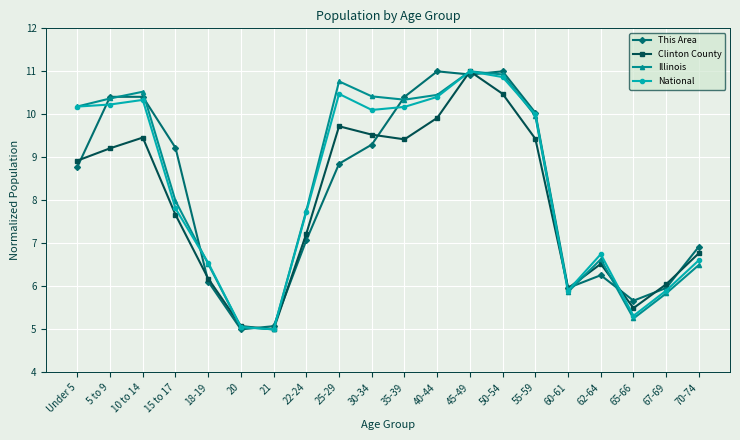

What is the maximum value for Illinois?

11.0